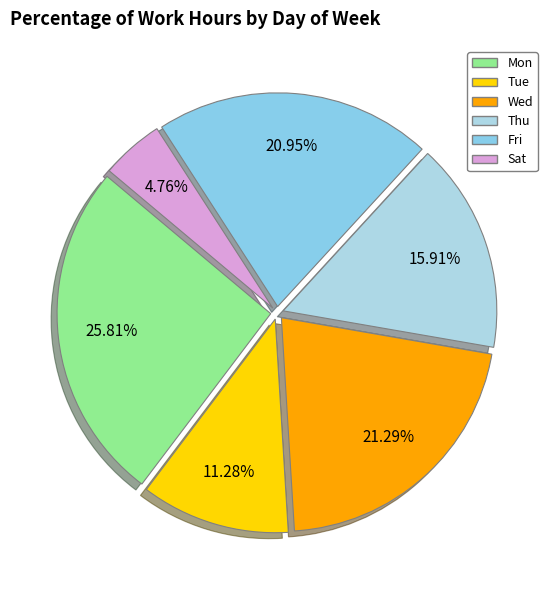

How many slices are in this pie chart?

6